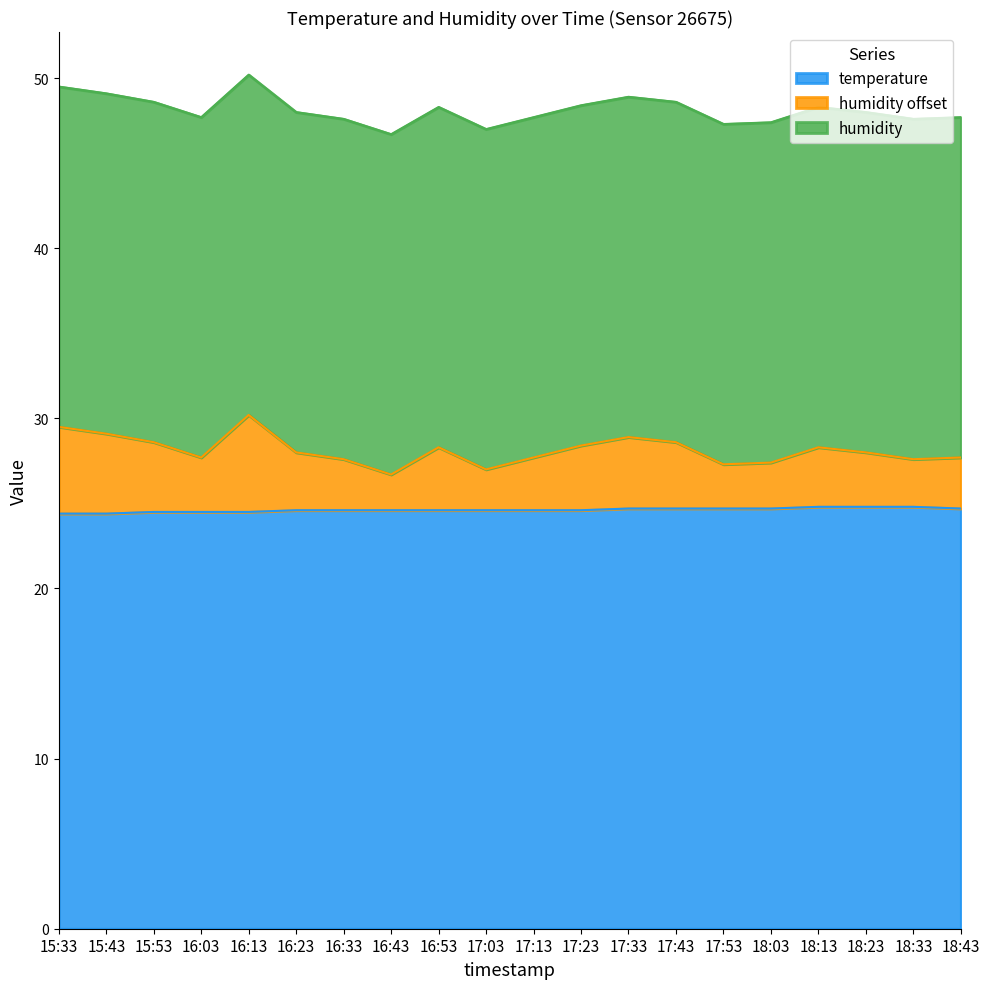

In humidity, how many points are higher than both neighbors (excluding endpoints)?

4